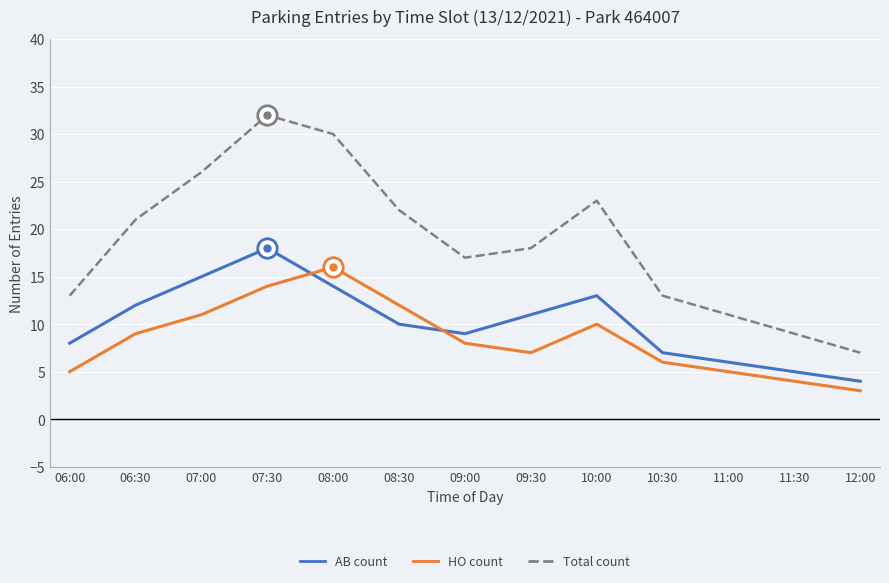

True or false: AB count has a value of 3 at 07:00.

False